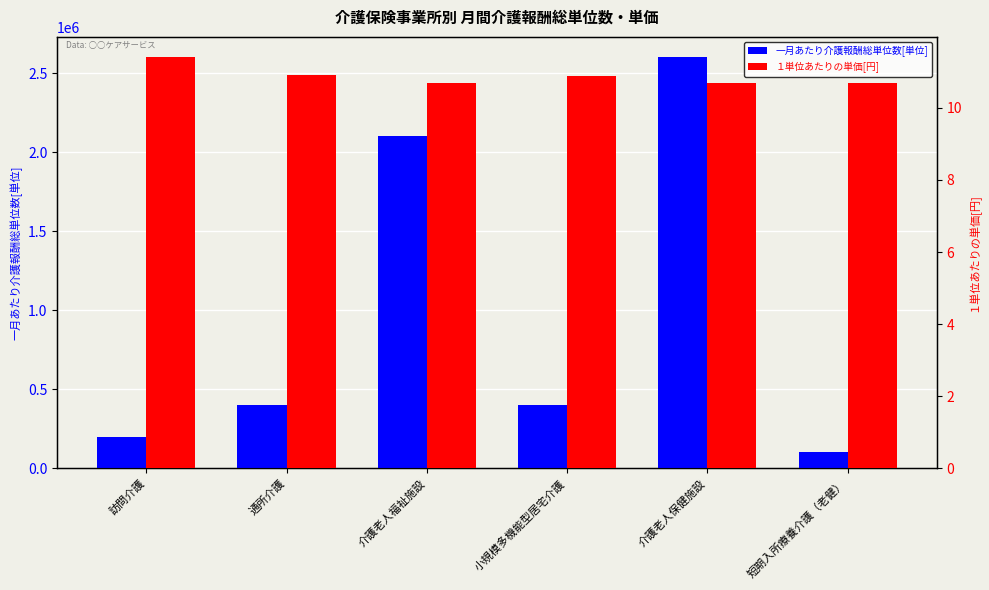

How many series are shown in this chart?

2